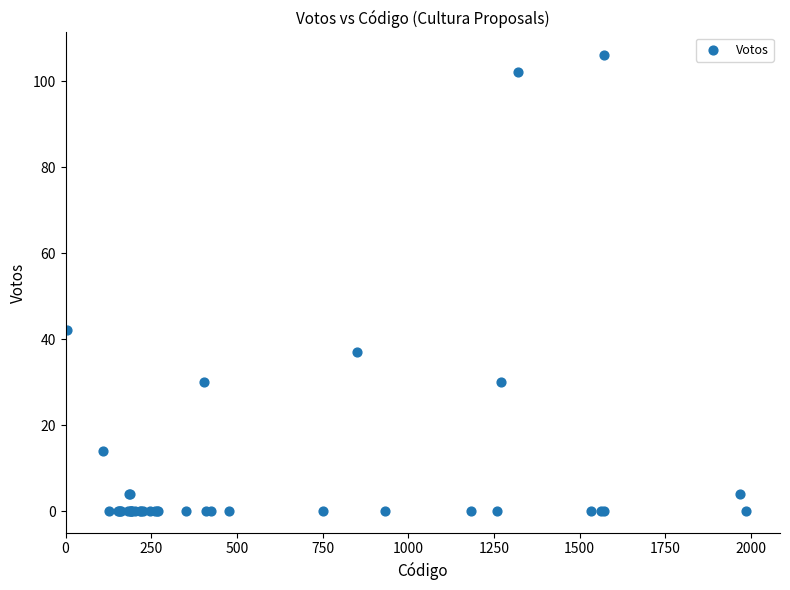

What Y value in the scatter plot is closest to 53?

42